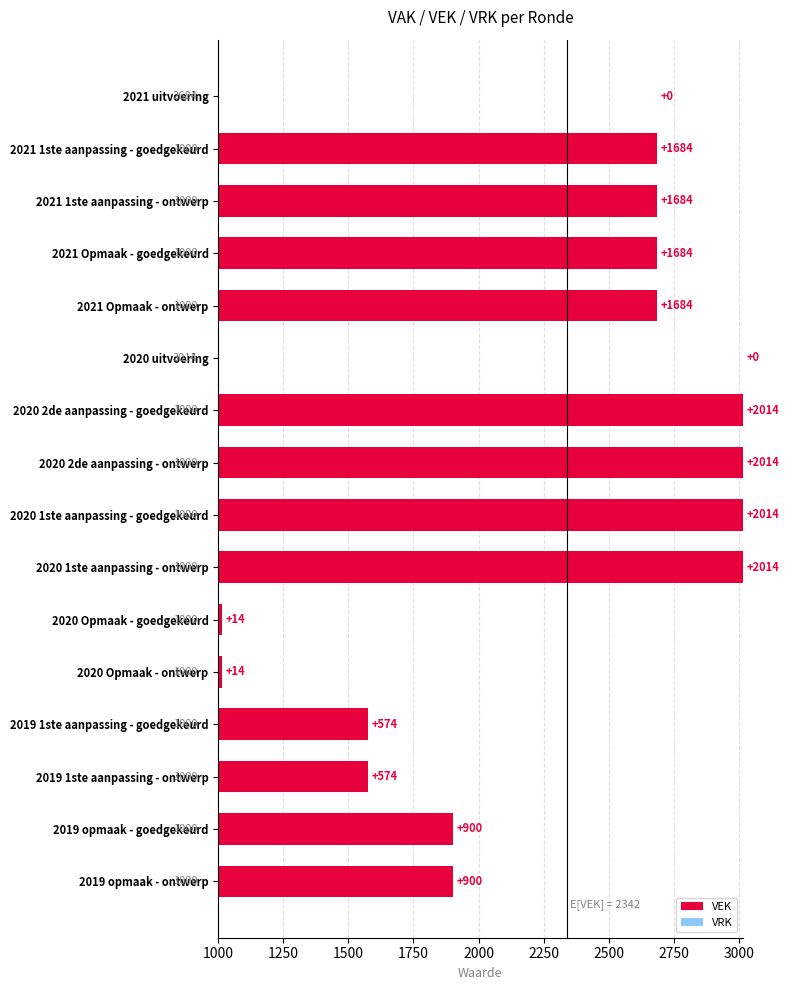

The value of VEK at 2019 opmaak - ontwerp is 188.8. True or false?

False